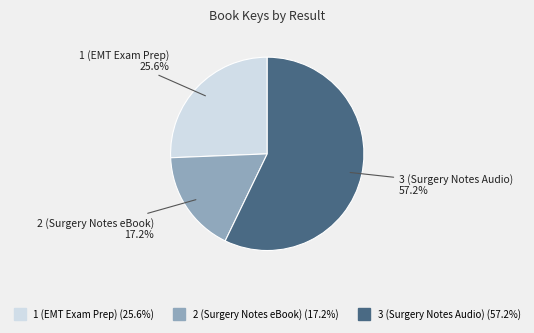

To the nearest percent, what percentage of the pie is 1 (EMT Exam Prep)?

26%